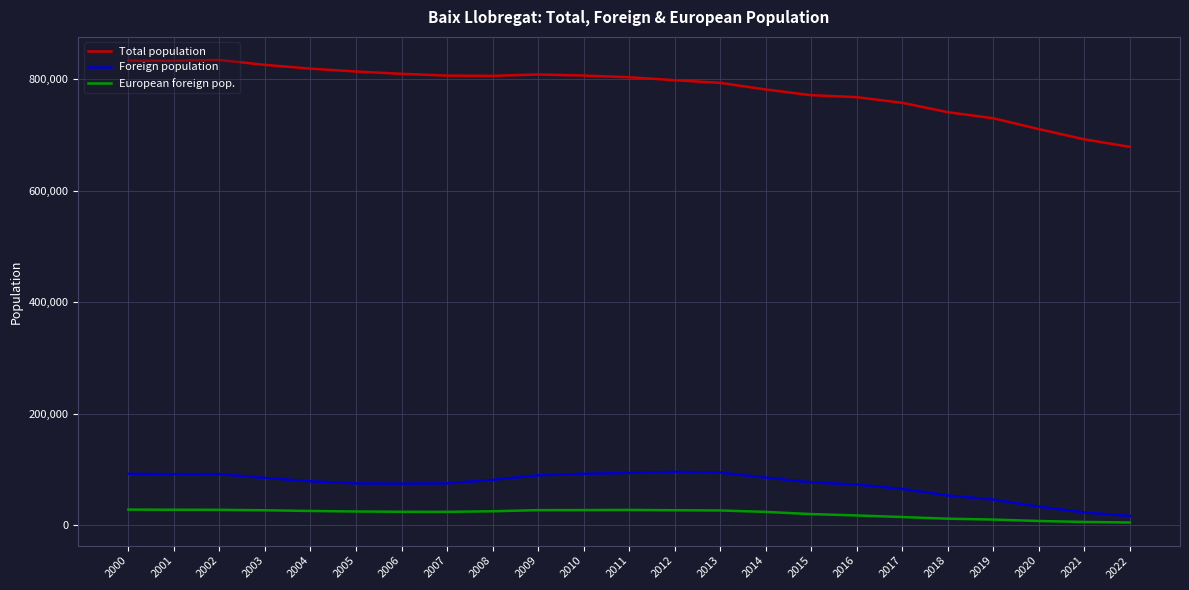

What is the highest value of the Total population series?

834653